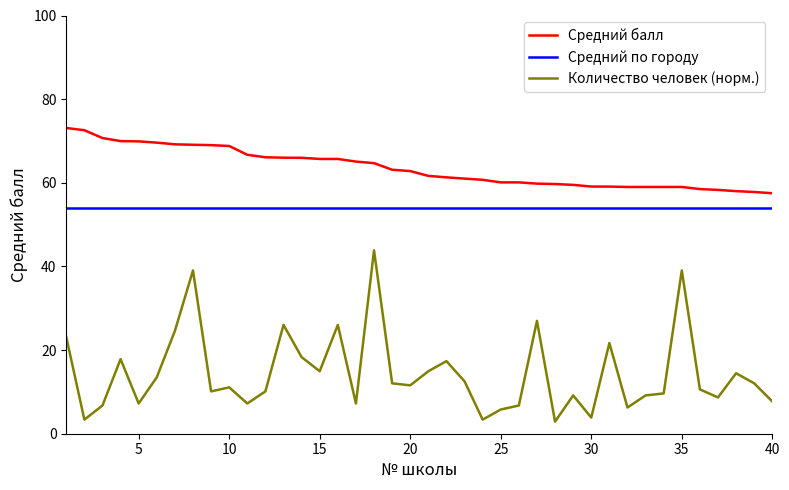

True or false: Средний балл and Количество человек (норм.) cross at least once.

False